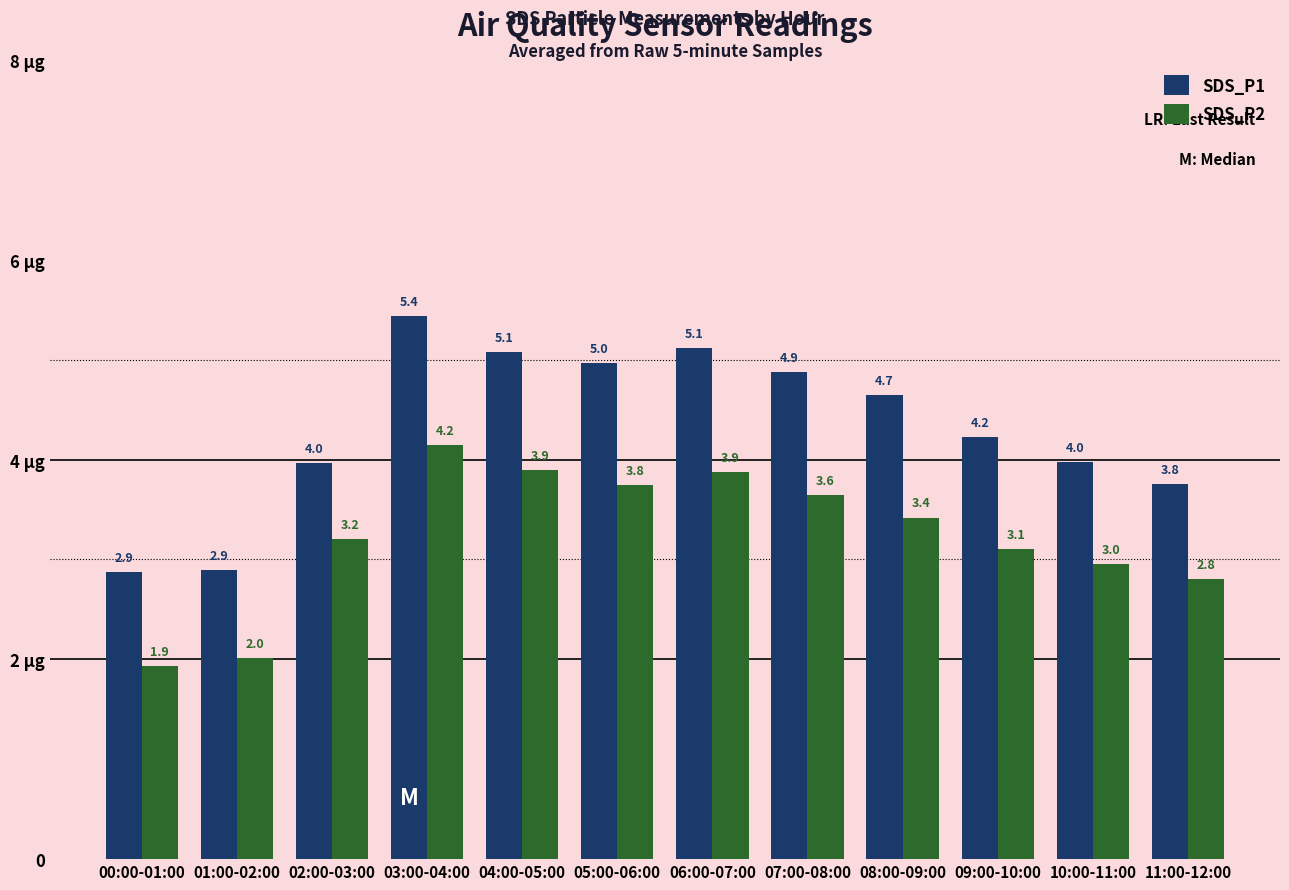

The SDS_P1 series shows 9.1 at 04:00-05:00. True or false?

False